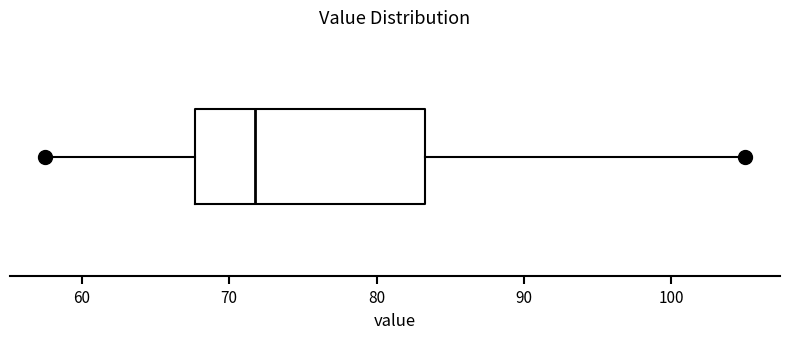

Where does the right whisker of the box end on the x-axis? The values are not printed on the chart, so give them approximately, as read against the axis.

105